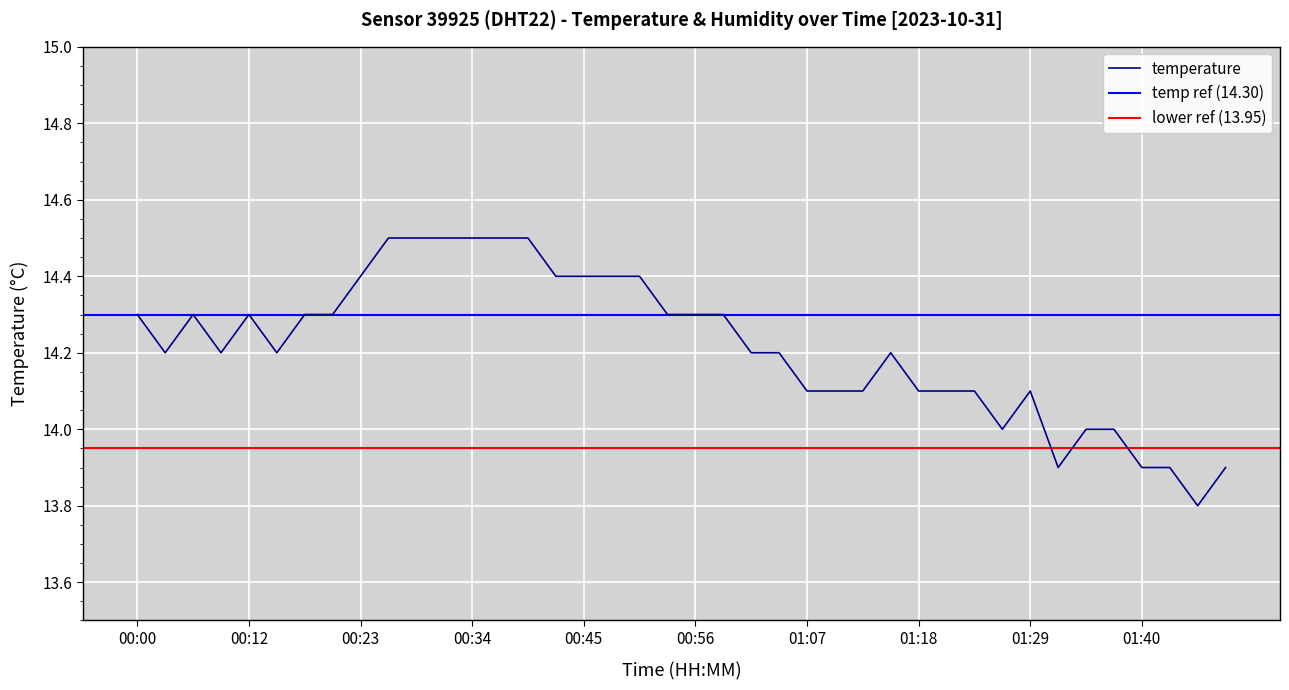

Rank the categories by value from lowest to highest.

01:46, 01:32, 01:40, 01:43, 01:49, 01:26, 01:35, 01:37, 01:07, 01:10, 01:12, 01:18, 01:21, 01:23, 01:29, 00:03, 00:09, 00:14, 01:01, 01:04, 01:15, 00:00, 00:06, 00:12, 00:17, 00:20, 00:53, 00:56, 00:58, 00:23, 00:42, 00:45, 00:47, 00:50, 00:25, 00:28, 00:31, 00:34, 00:36, 00:39